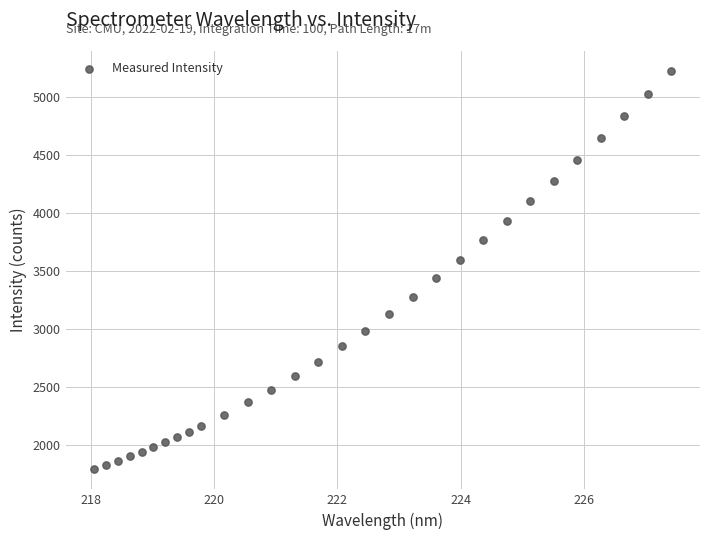

What is the range of X values (max minus min)?

9.4